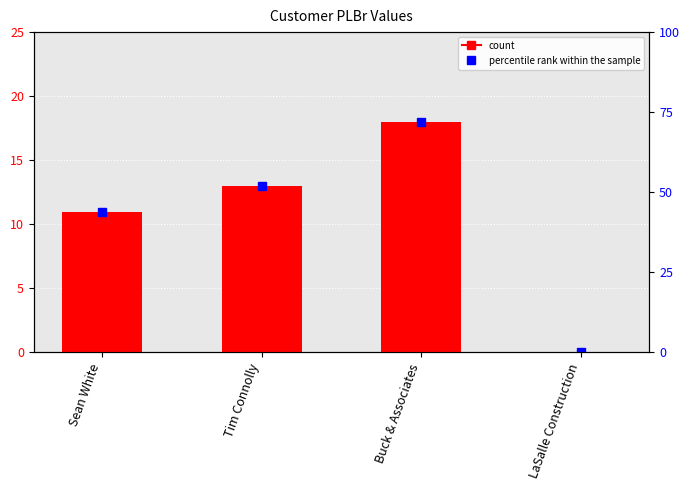

Approximately how many times larger is the value at Tim Connolly compared to Buck & Associates?

0.7